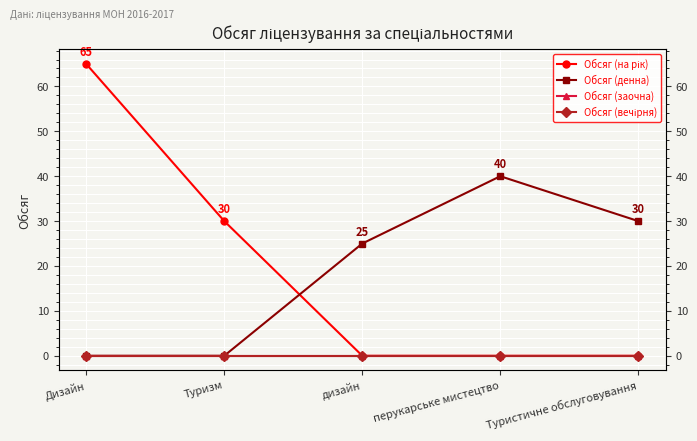

Reading right to left, what are all the values shown in this chart?

Обсяг (на рік): Туристичне обслуговування=0	перукарське мистецтво=0	дизайн=0	Туризм=30	Дизайн=65
Обсяг (денна): Туристичне обслуговування=30	перукарське мистецтво=40	дизайн=25	Туризм=0	Дизайн=0
Обсяг (заочна): Туристичне обслуговування=0	перукарське мистецтво=0	дизайн=0	Туризм=0	Дизайн=0
Обсяг (вечірня): Туристичне обслуговування=0	перукарське мистецтво=0	дизайн=0	Туризм=0	Дизайн=0